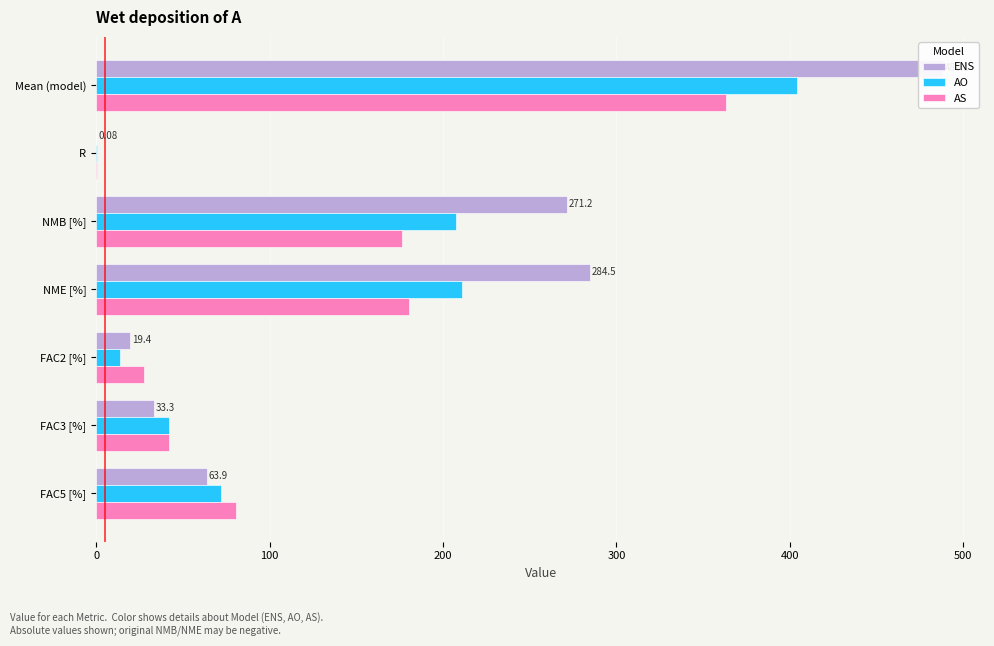

Which series has the largest total across all categories?

ENS